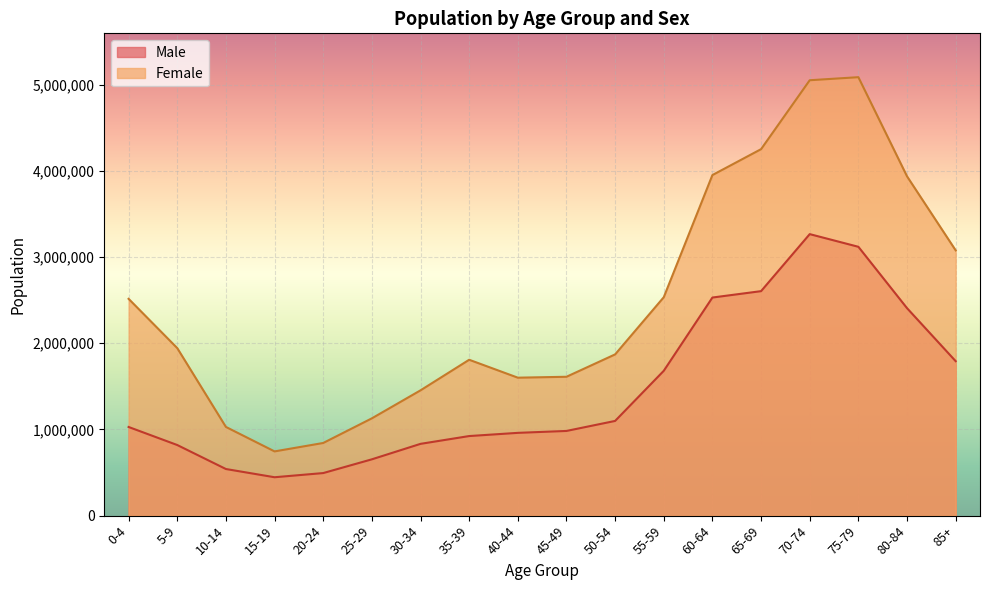

Rank the series by their maximum value, from lowest to highest.

Male, Female